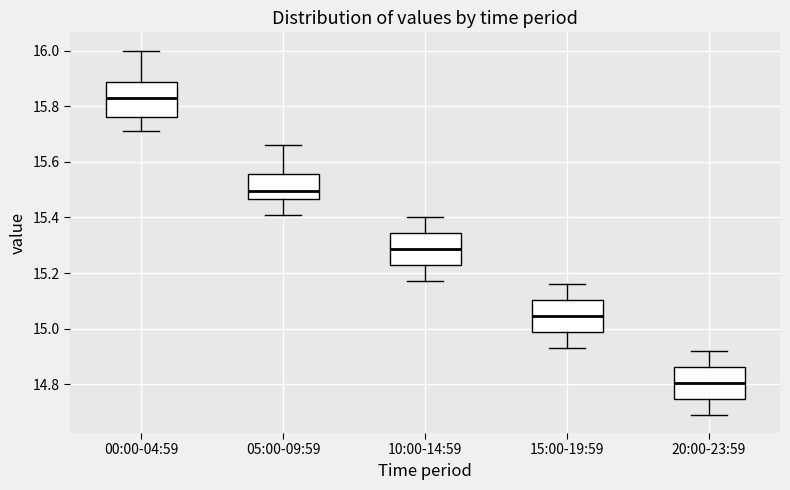

Which box has the lowest median line?

20:00-23:59